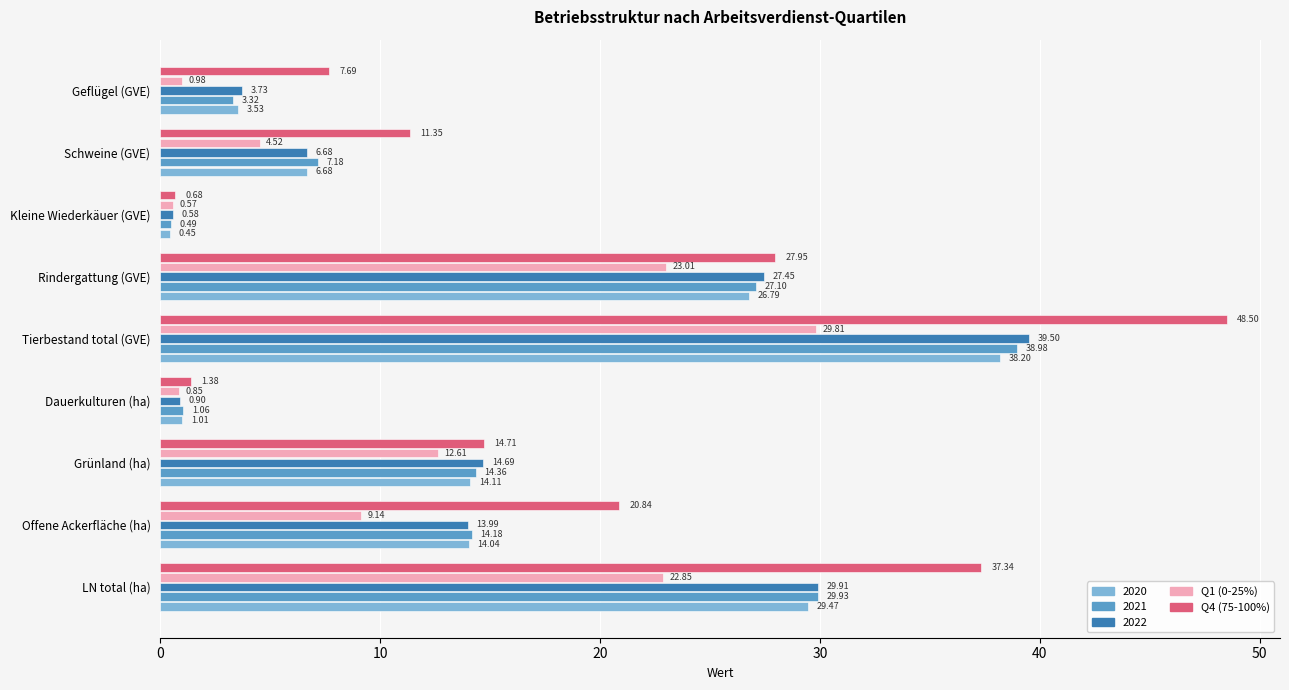

Which label corresponds to the largest value in the chart?

Tierbestand total (GVE)